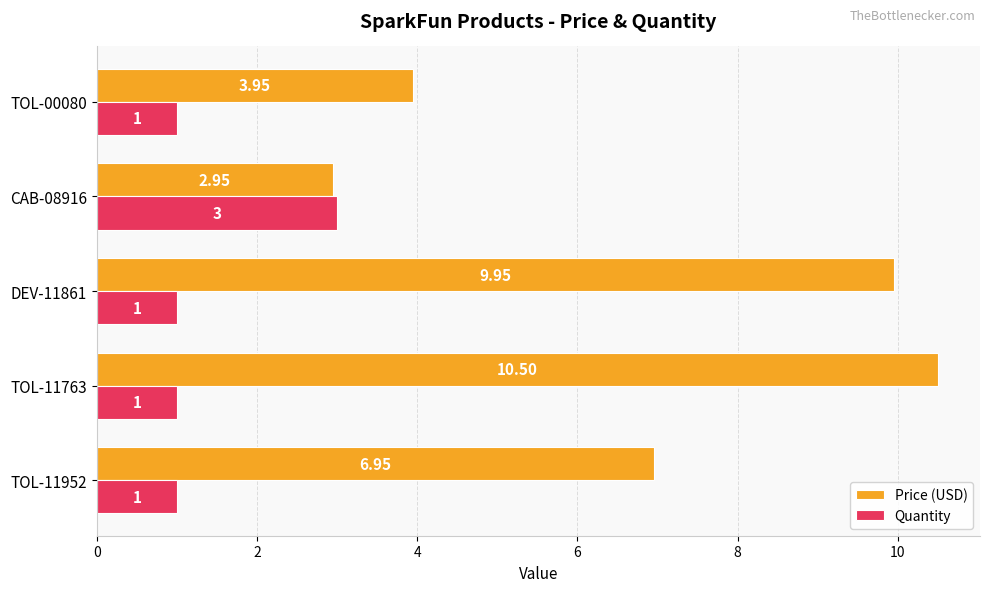

Rank the series by their maximum value, from highest to lowest.

Price (USD), Quantity